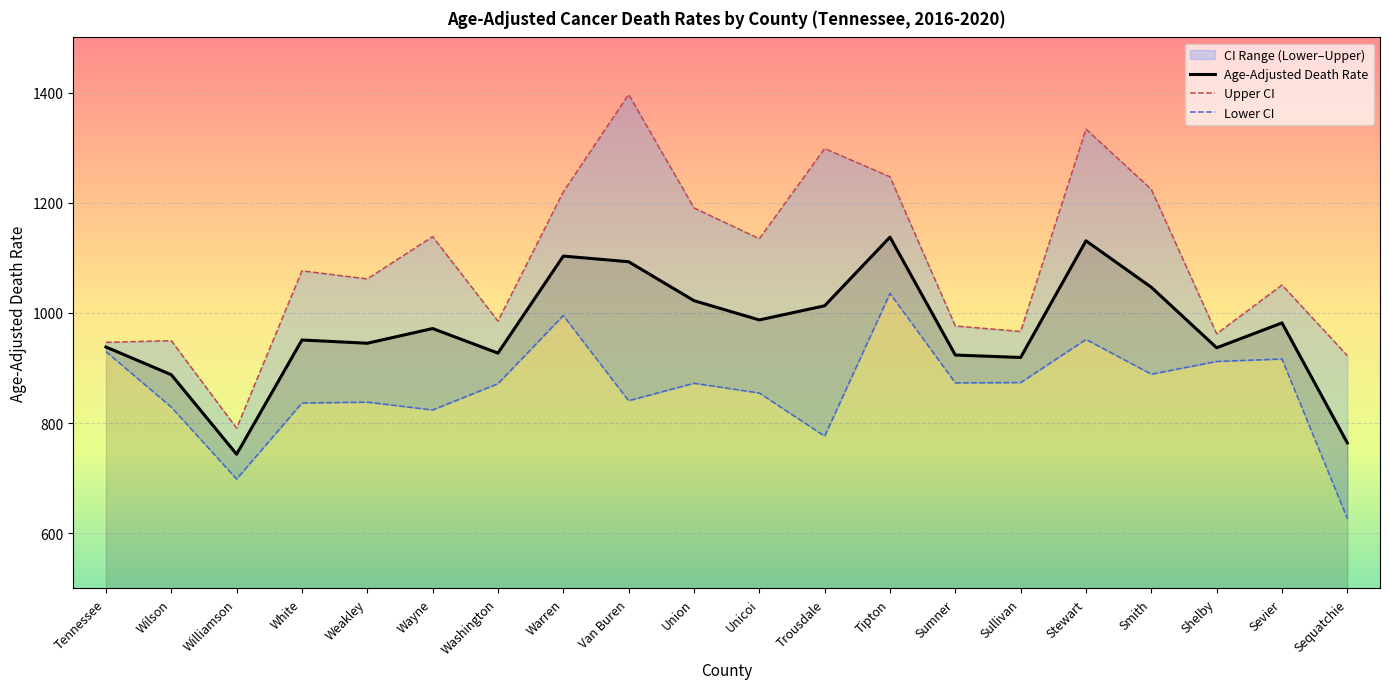

At which category is the sum across all series the highest?

Tipton